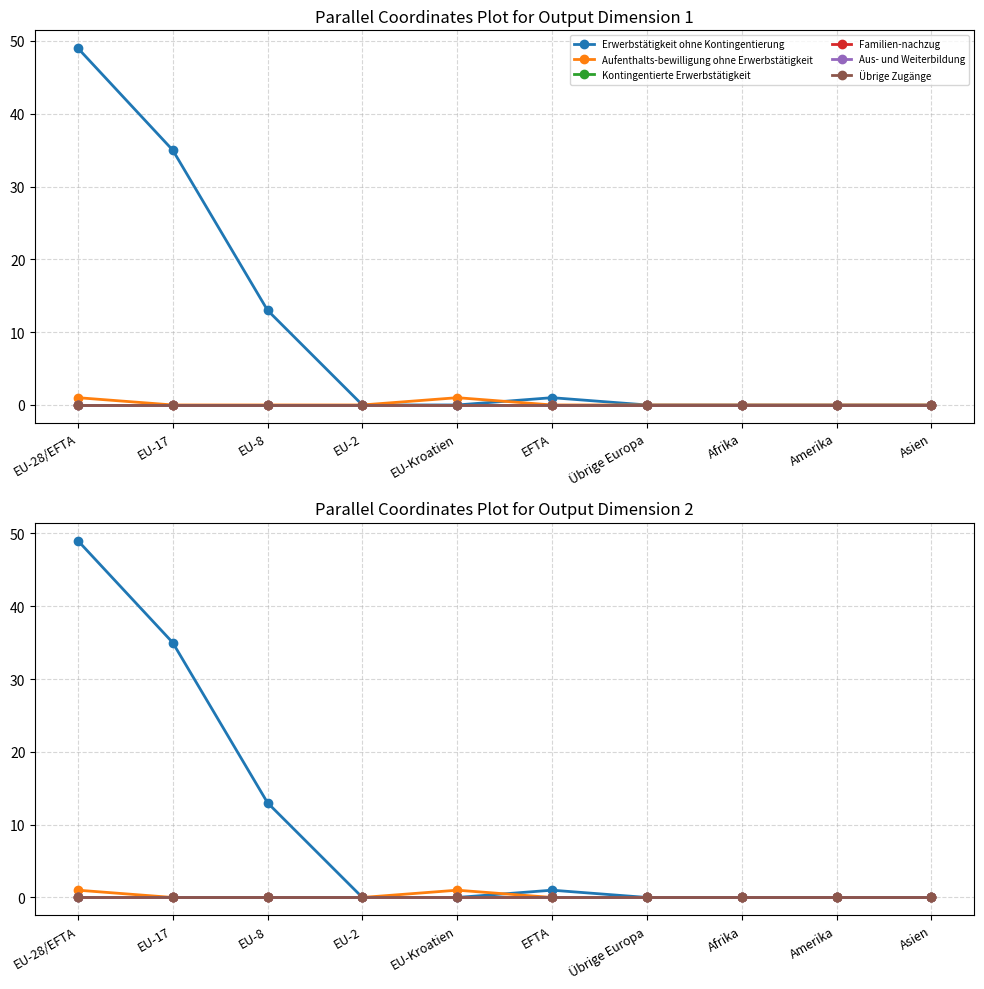

Count the number of data series in this chart.

6